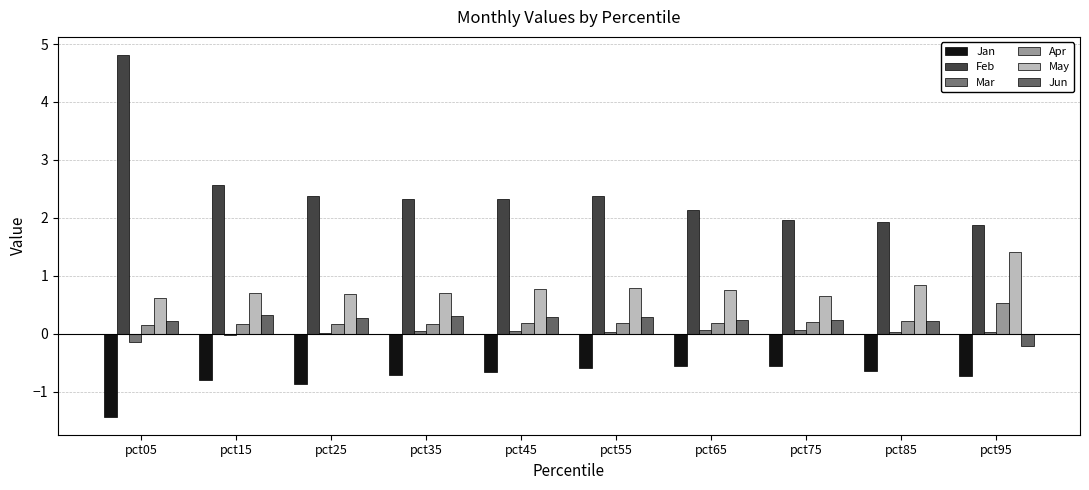

How many groups of bars are there?

10